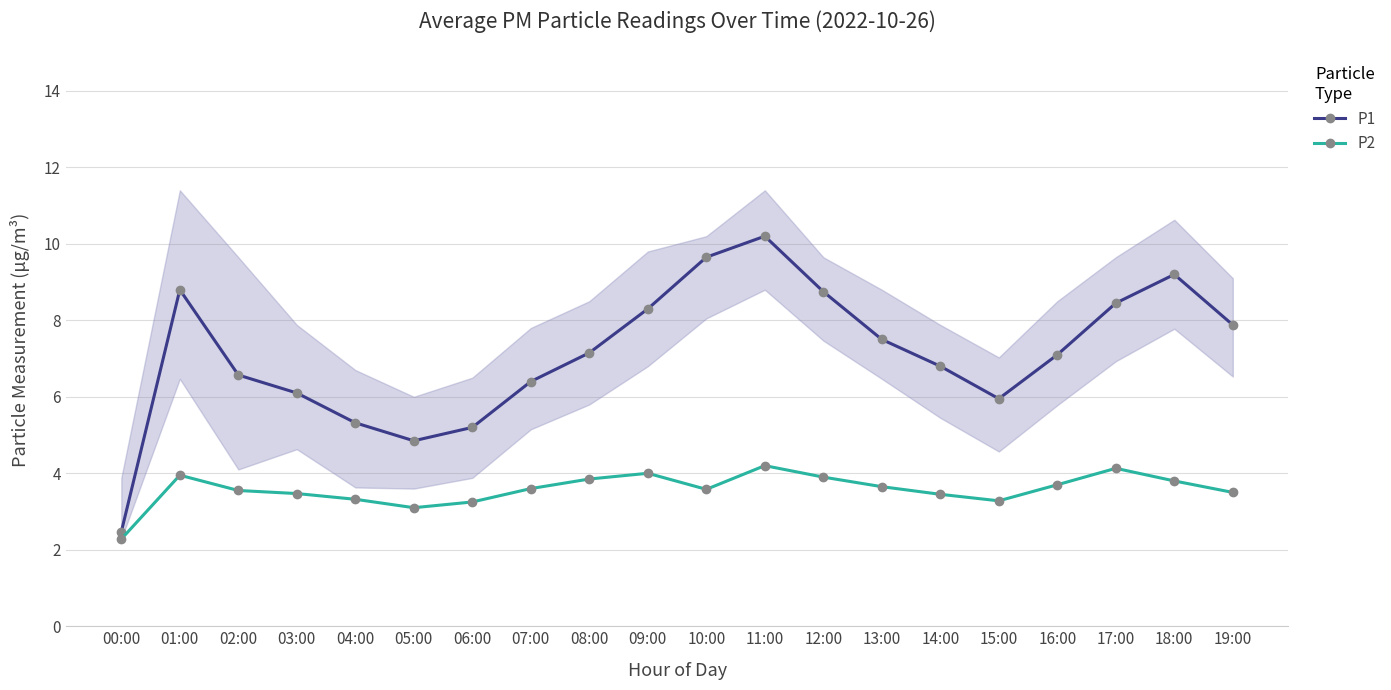

What is the sum of the P1 values at 13:00 and 07:00?

13.9